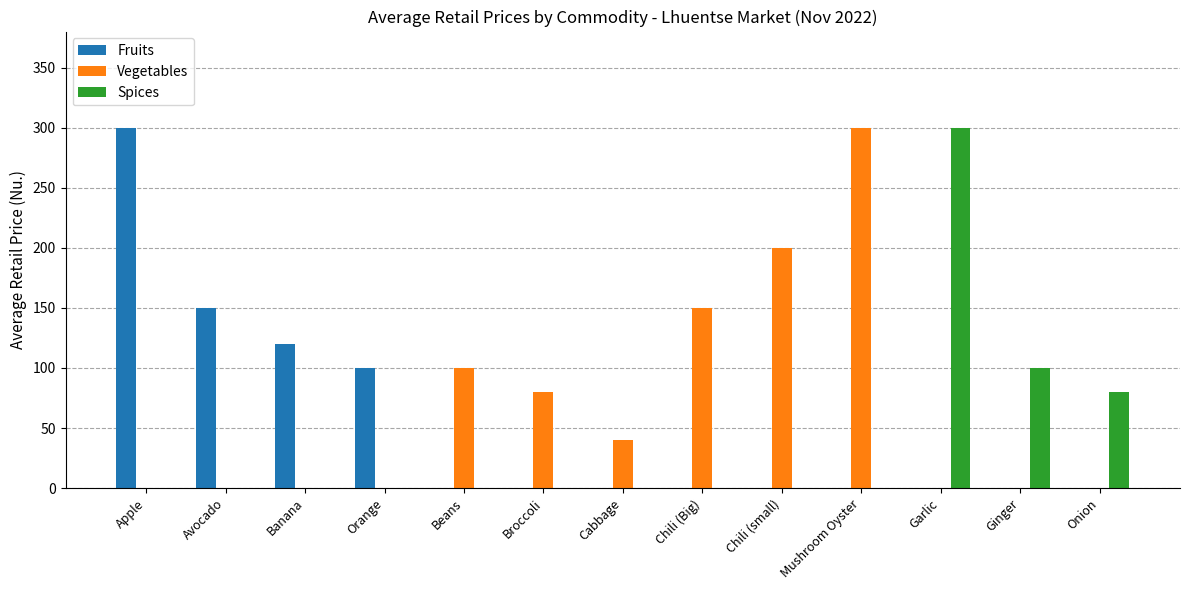

Which category has the highest value in the Vegetables series?

Mushroom Oyster